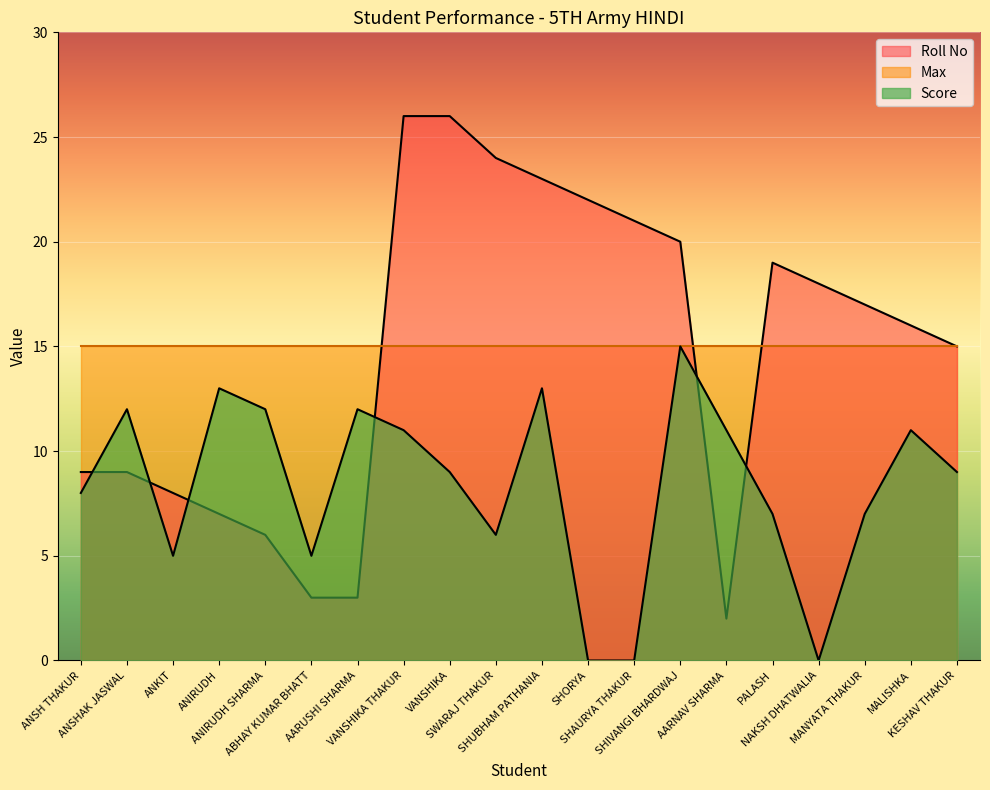

The Roll No series shows 13 at ANSH THAKUR. True or false?

False